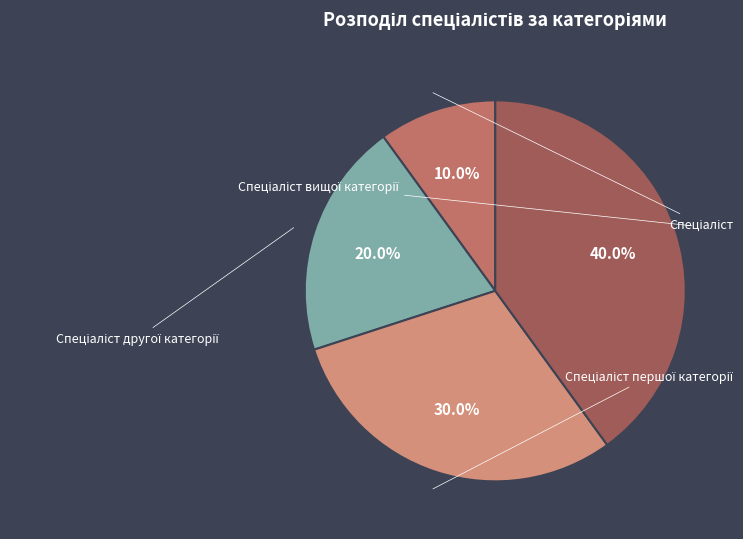

Approximately how many times larger is the value at Спеціаліст compared to Спеціаліст другої категорії?

0.5